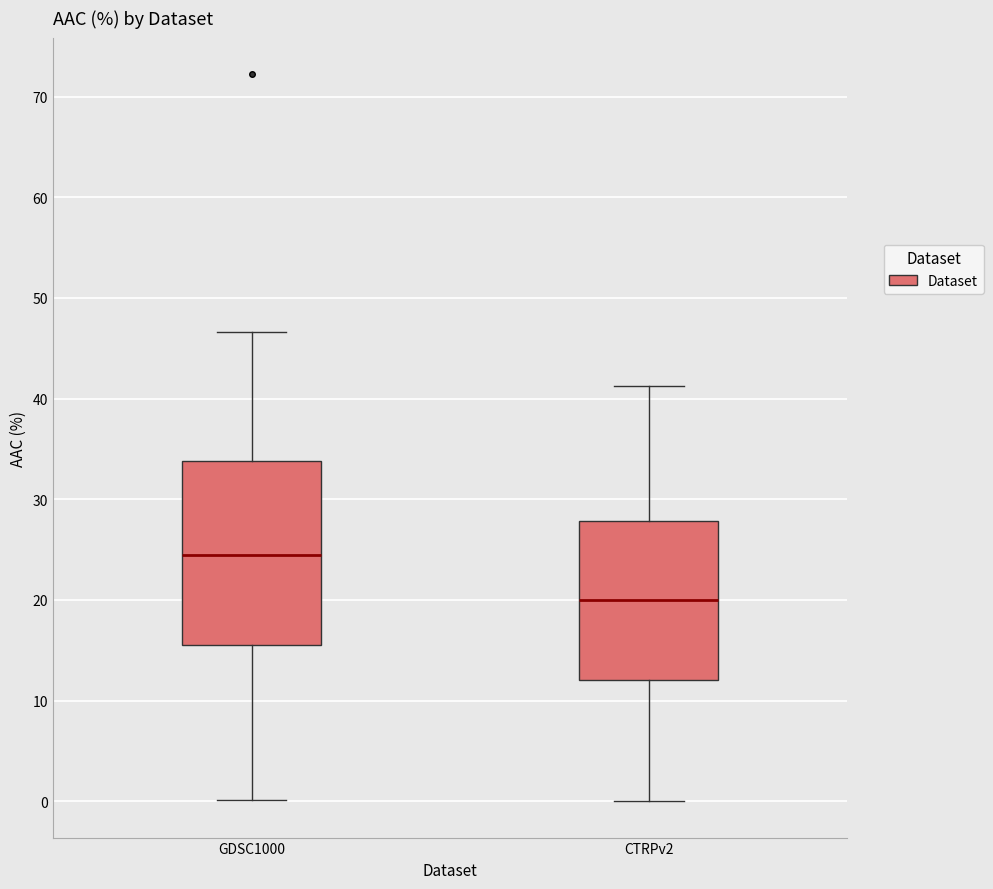

Which box's median line is the lowest?

CTRPv2